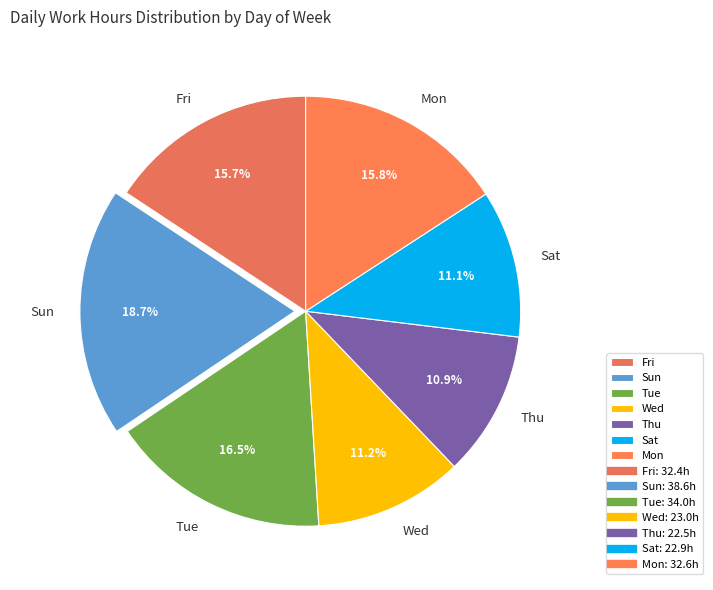

Count the number of slices in the pie.

7